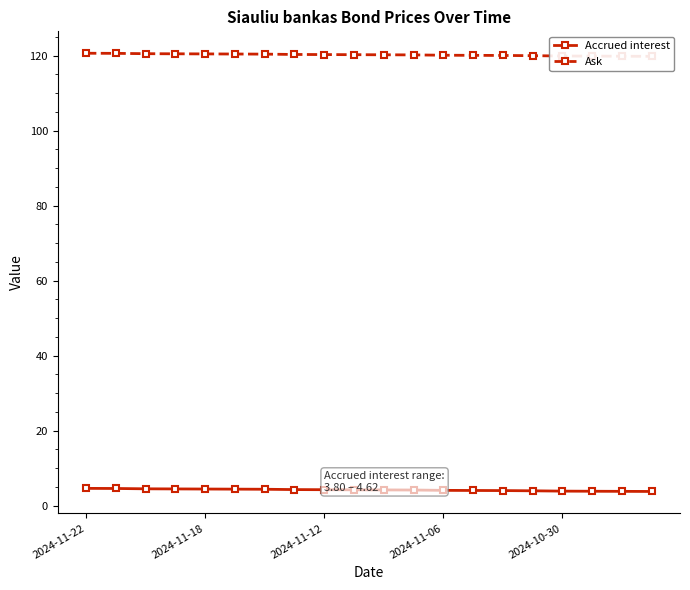

What is the difference between the maximum and second lowest values in the Ask series?

0.8